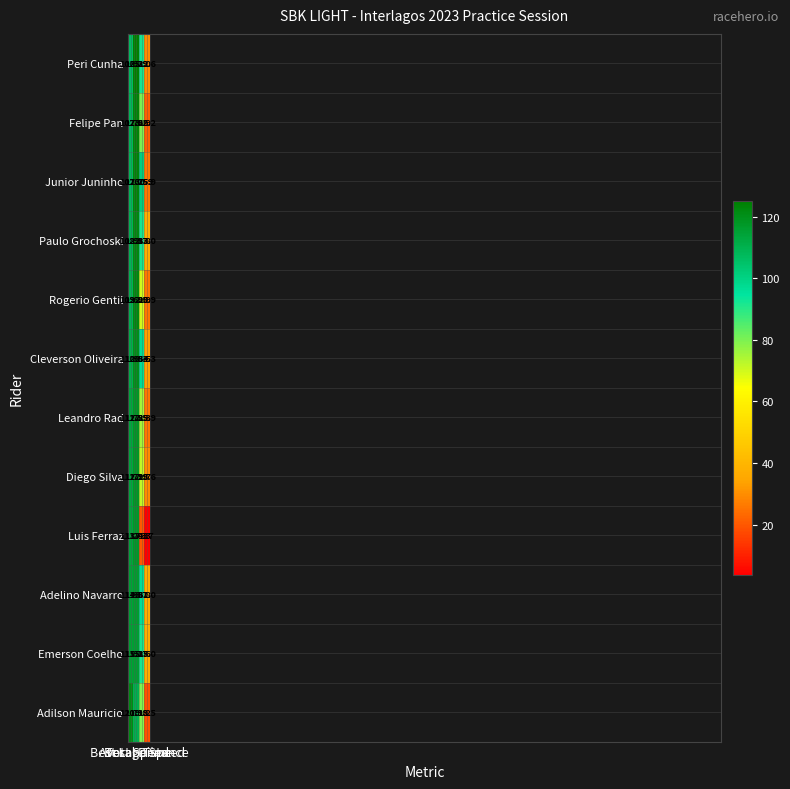

Rank the series by their maximum value, from lowest to highest.

Emerson Coelho, Adelino Navarro, Luis Ferraz, Diego Silva, Leandro Rad, Cleverson Oliveira, Adilson Mauricio, Rogerio Gentil, Paulo Grochoski, Junior Juninho, Felipe Pan, Peri Cunha